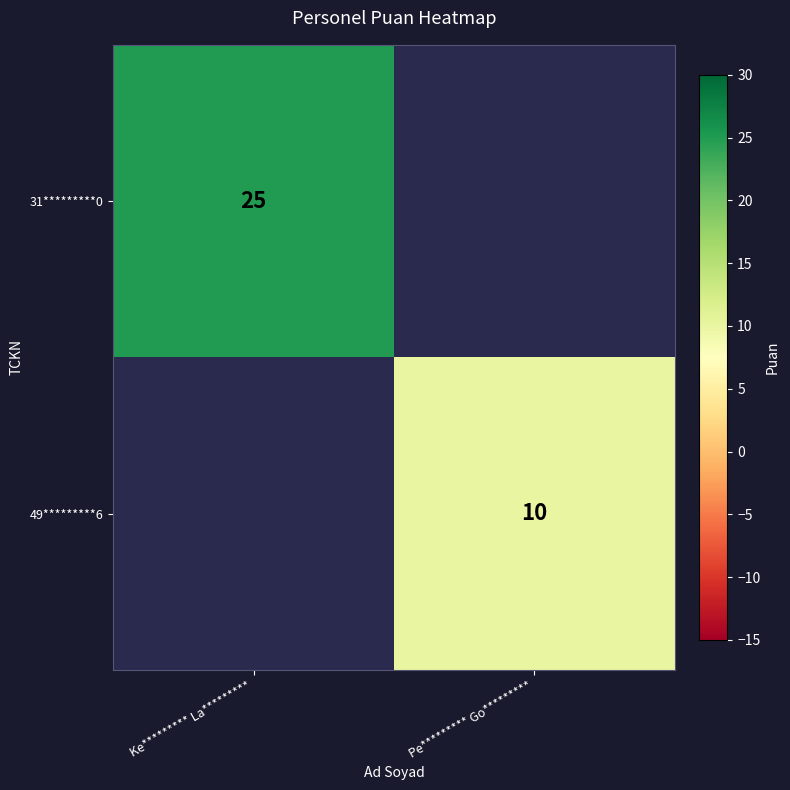

How many distinct data groups are displayed?

2